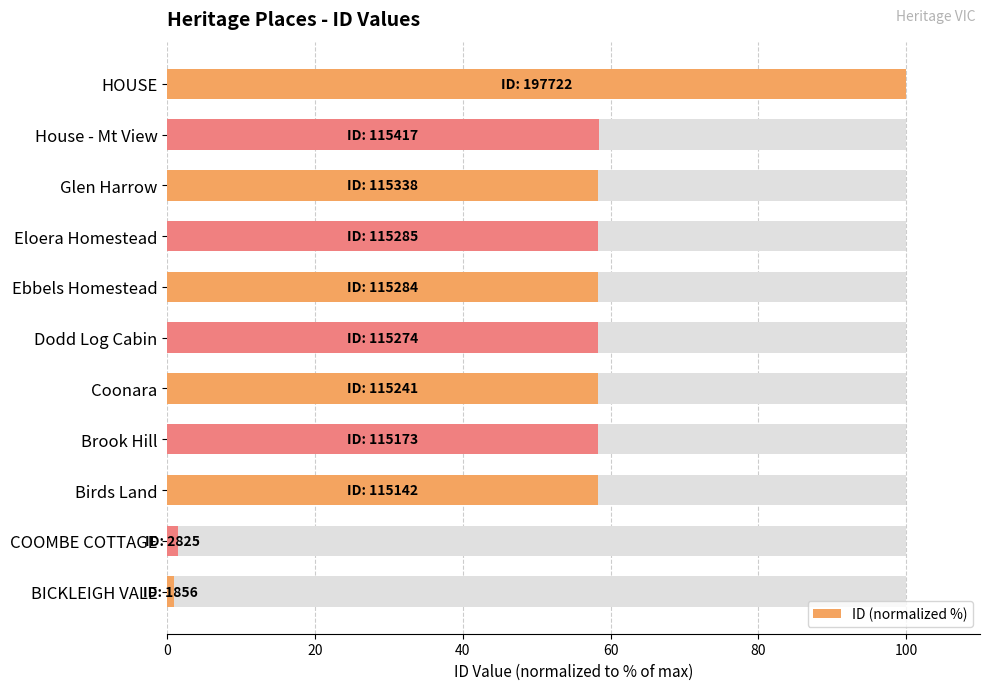

The chart shows a value of 58.3 at 100. True or false?

True